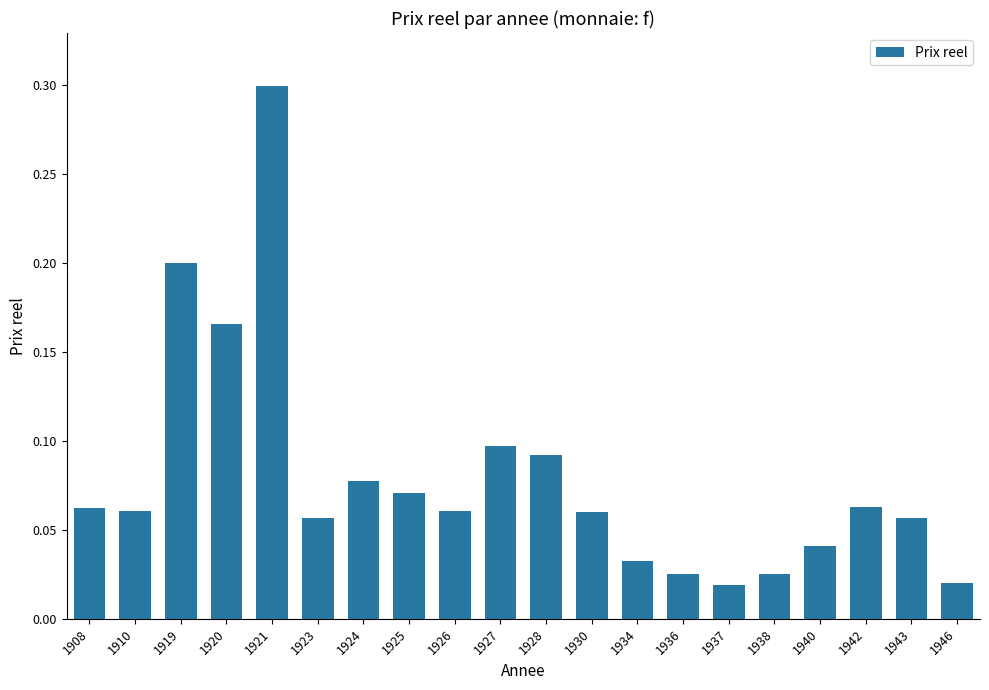

Which label corresponds to the largest value in the chart?

1921